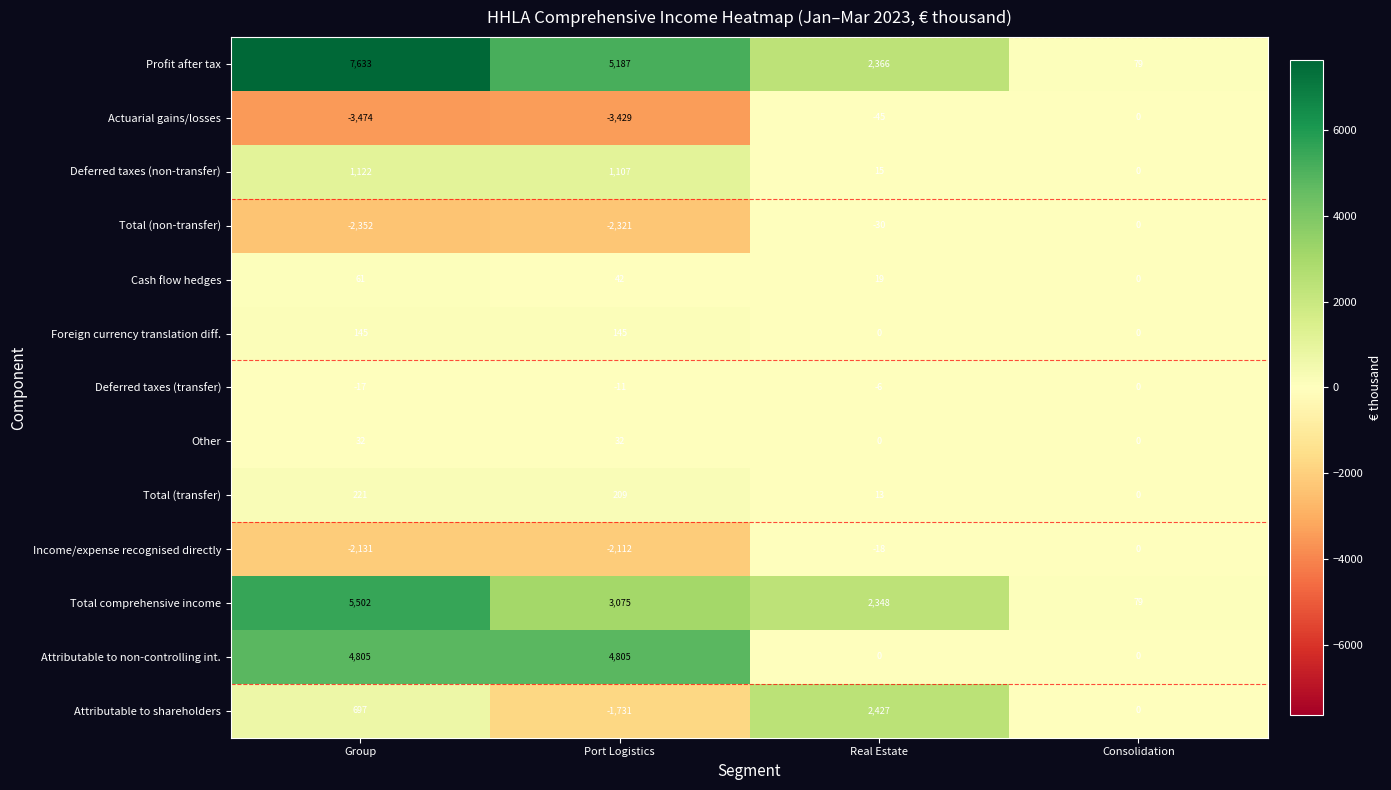

Which series has the largest total across all categories?

Profit after tax